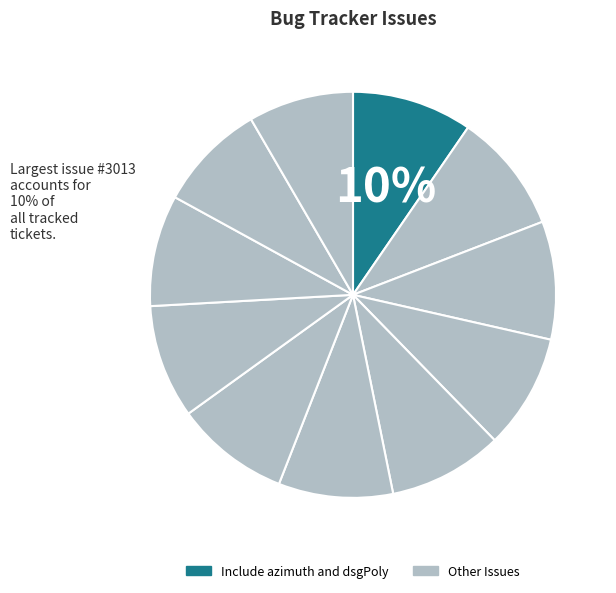

Count the number of slices in the pie.

11